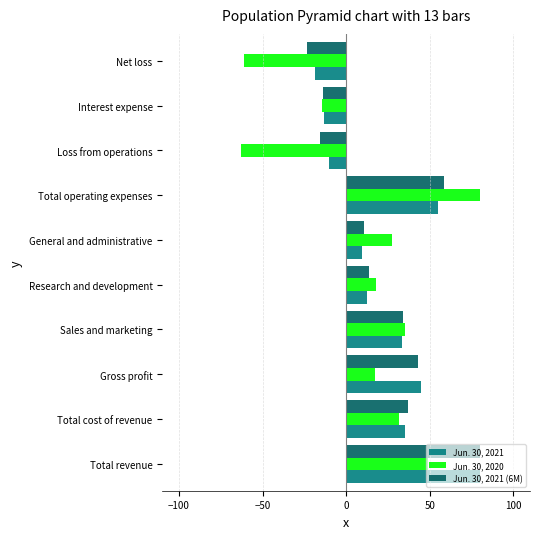

At Loss from operations, list the series in order from largest to smallest.

Jun. 30, 2021, Jun. 30, 2021 (6M), Jun. 30, 2020